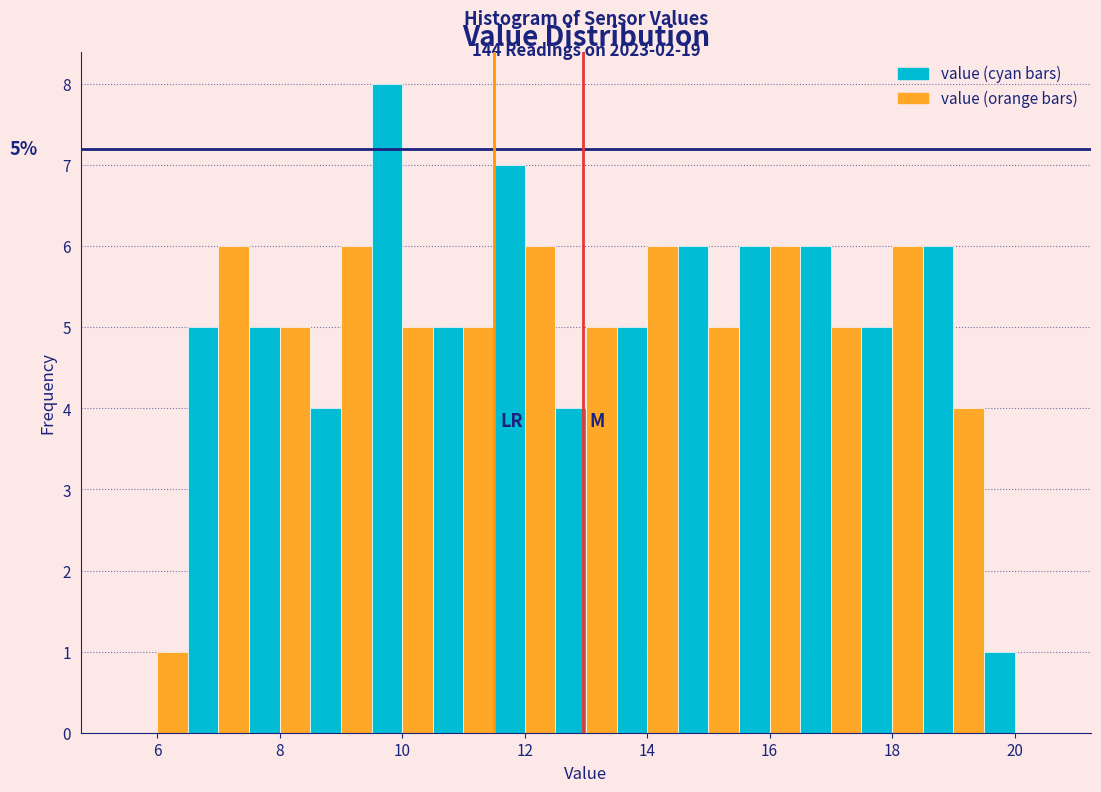

Around what value on the x-axis is the tallest bar? Give the approximate position of its centre, as read against the axis.

9.8